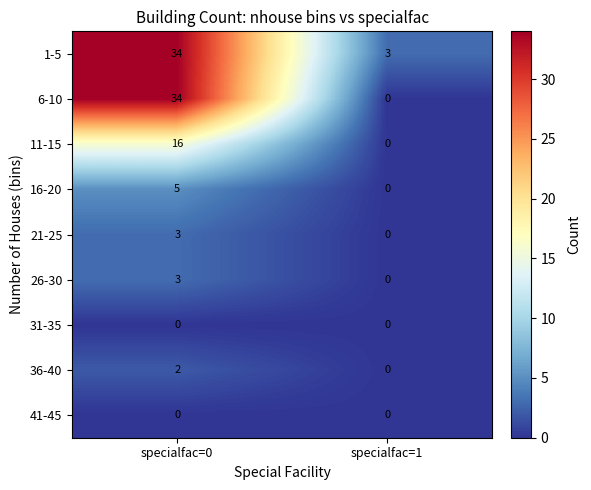

True or false: 36-40 has a value of 0 at specialfac=1.

True